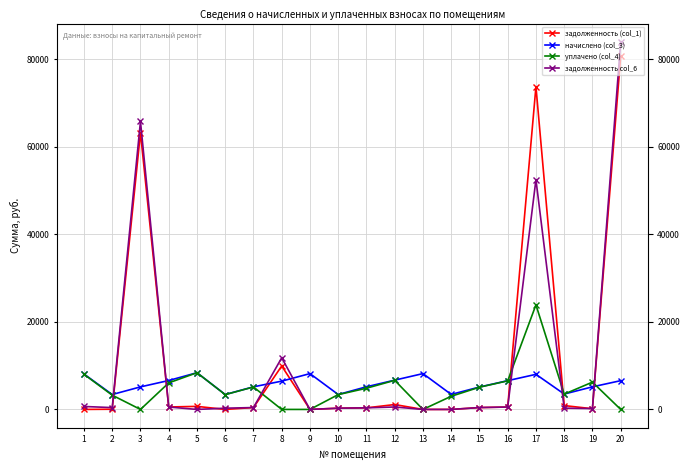

How many lines are shown in the chart?

4